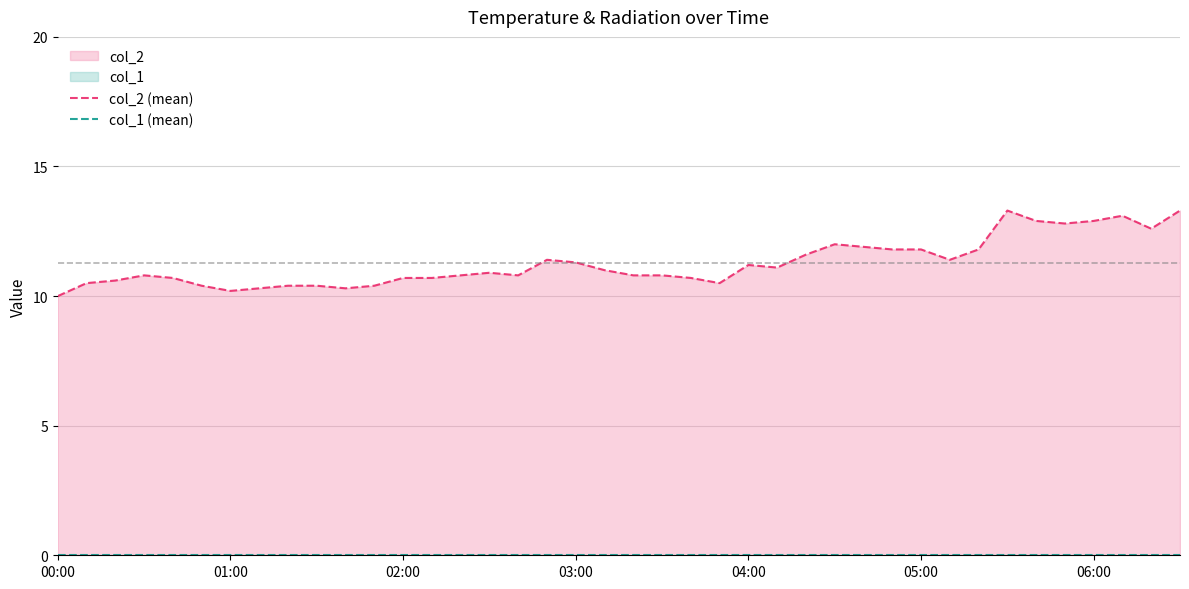

Which category has the lowest value in the col_2 (mean) series?

00:00